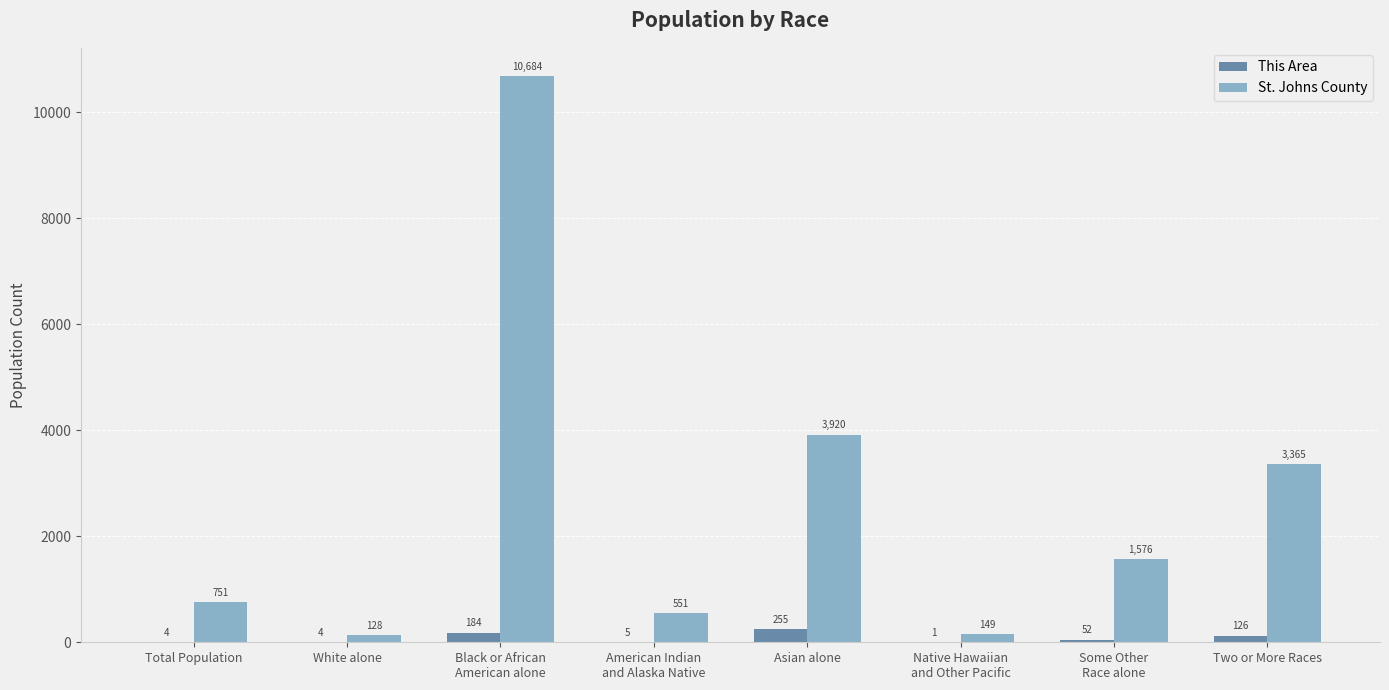

At which label is St. Johns County closest to 5406?

Asian alone